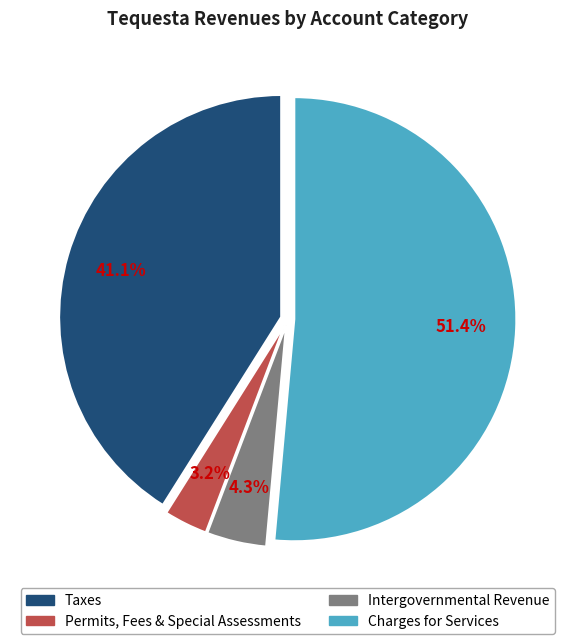

Is there any slice that represents more than half of the pie?

Yes